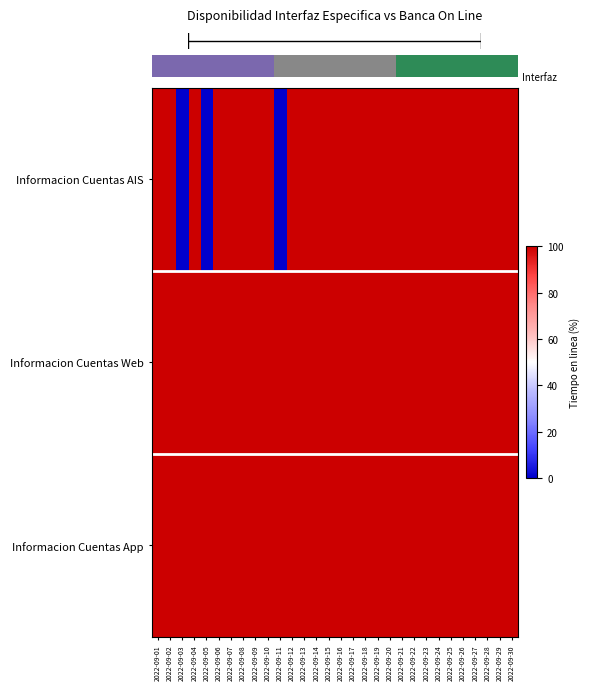

What is the total value across all series at 2022-09-29?

300.0